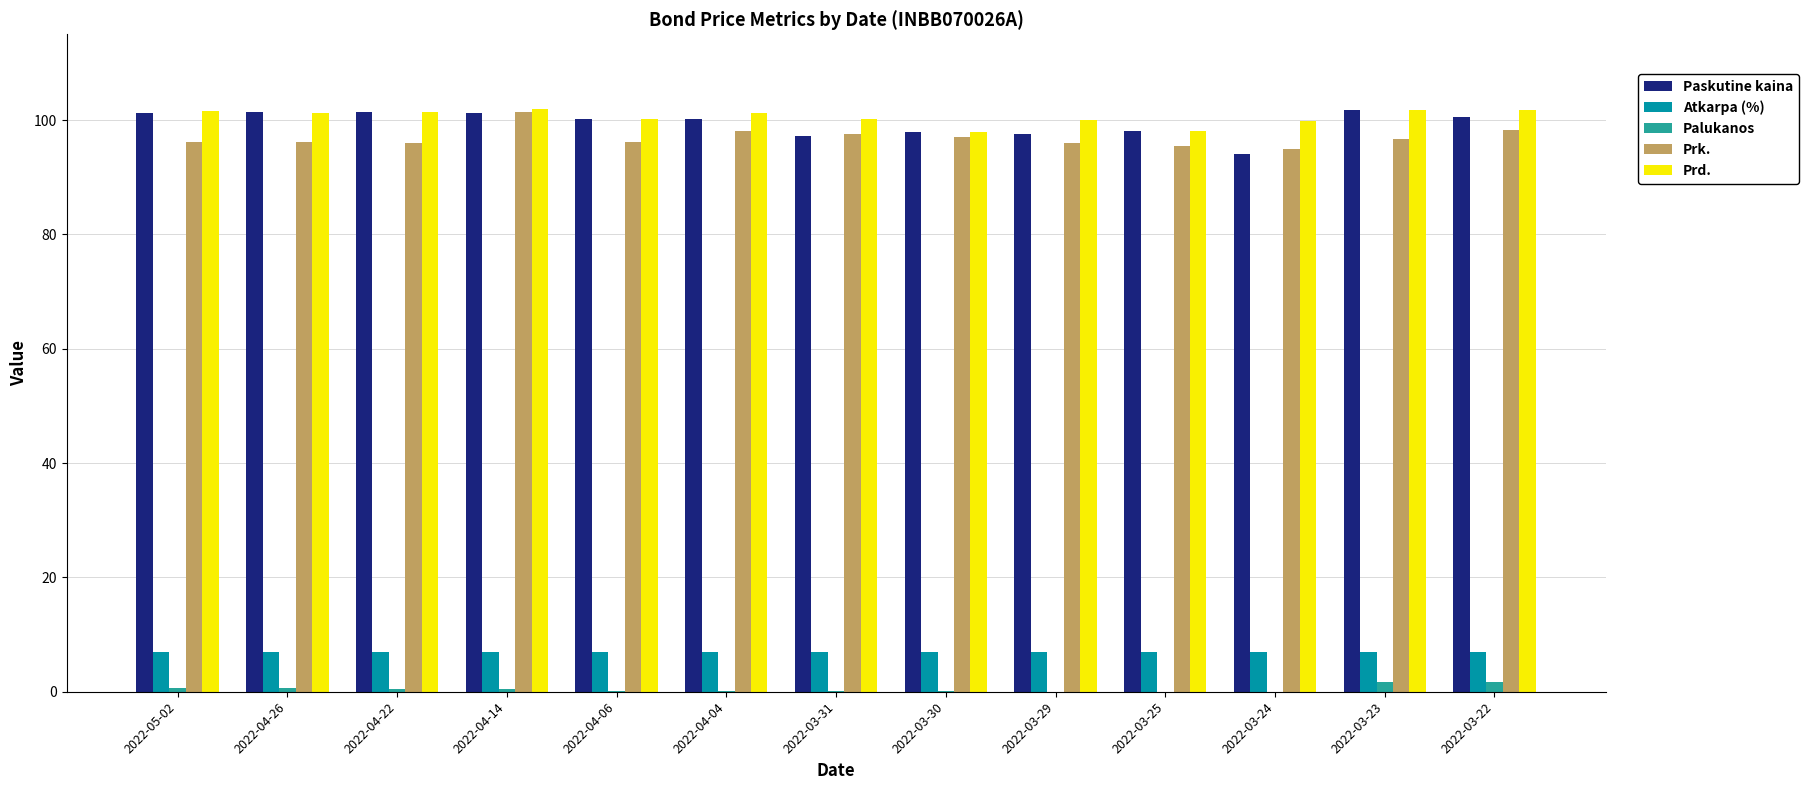

How many groups of bars are there?

13